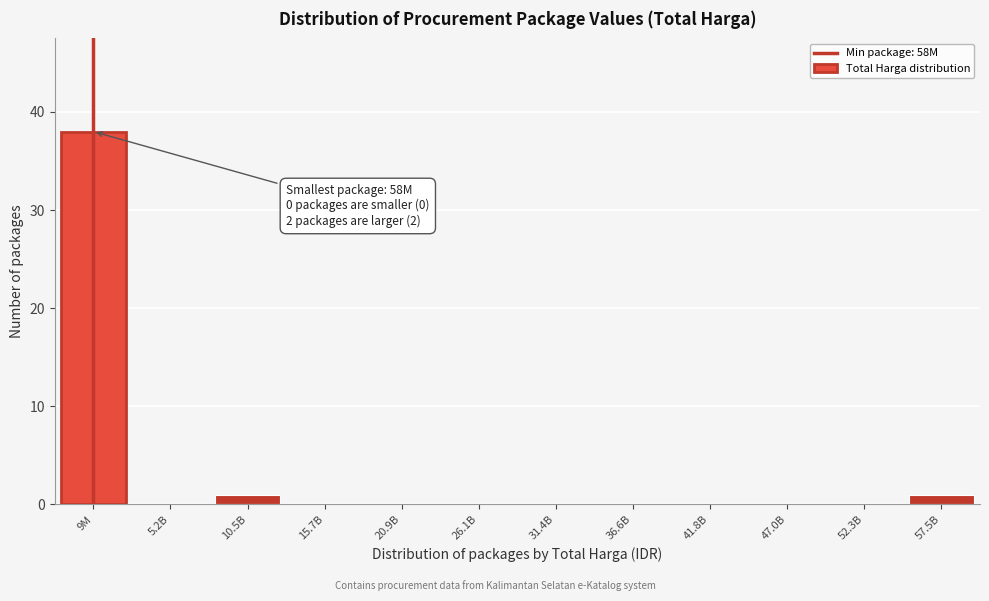

Reading left to right, what are all the values shown in this chart?

9M=38	5.2B=0	10.5B=1	15.7B=0	20.9B=0	26.1B=0	31.4B=0	36.6B=0	41.8B=0	47.0B=0	52.3B=0	57.5B=1